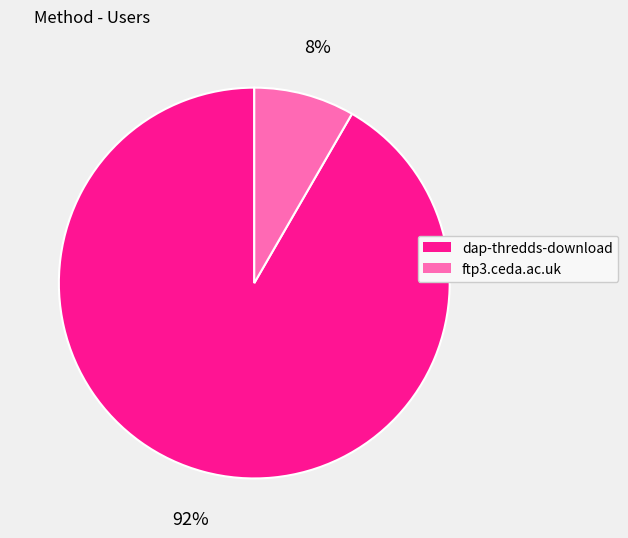

Count the number of slices in the pie.

2